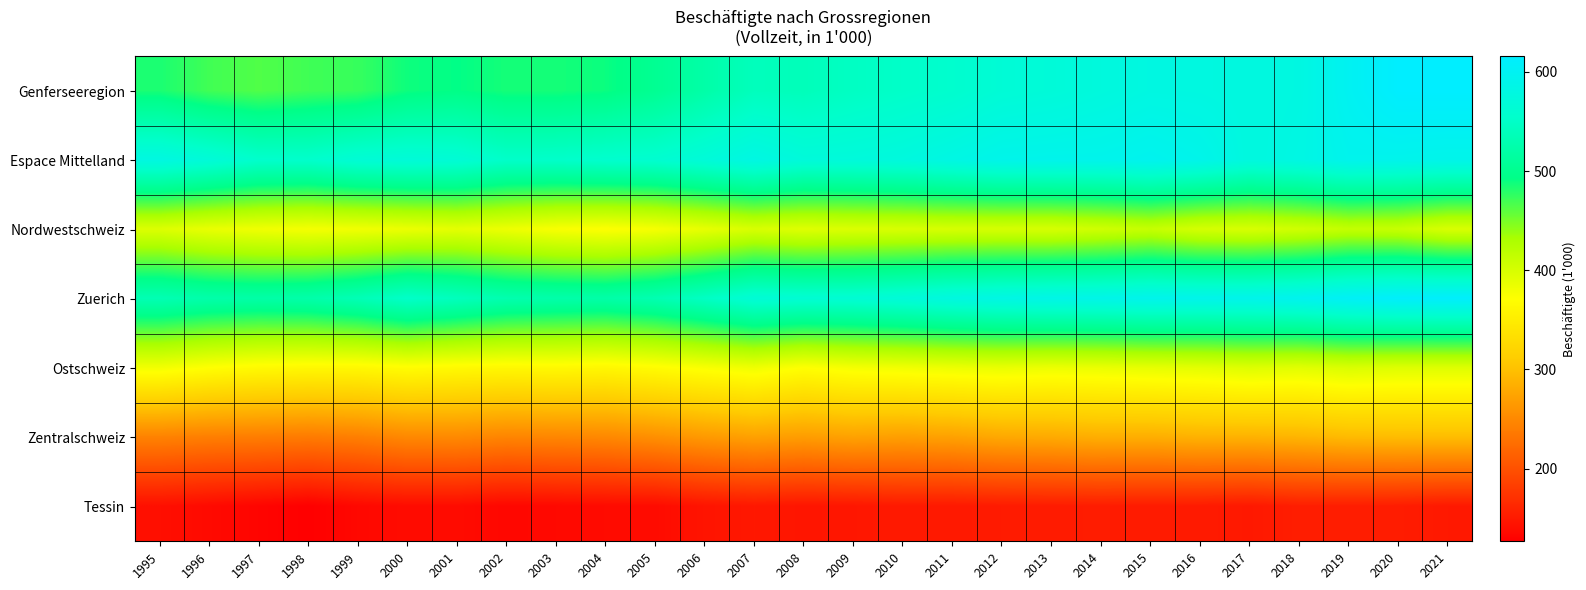

Which series has the widest spread of values?

Genferseeregion